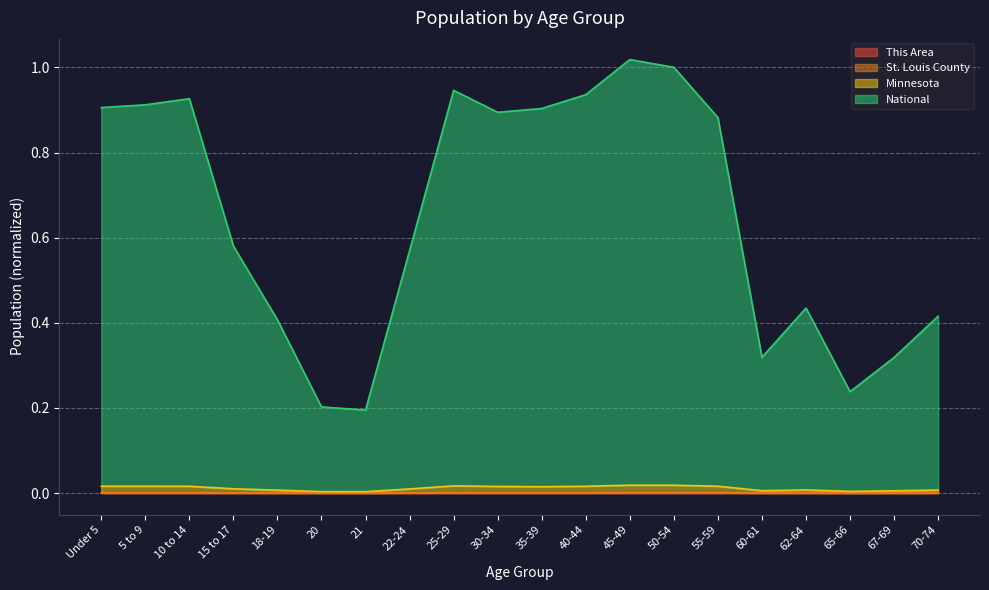

List the series in order of their peak value, highest first.

National, Minnesota, St. Louis County, This Area